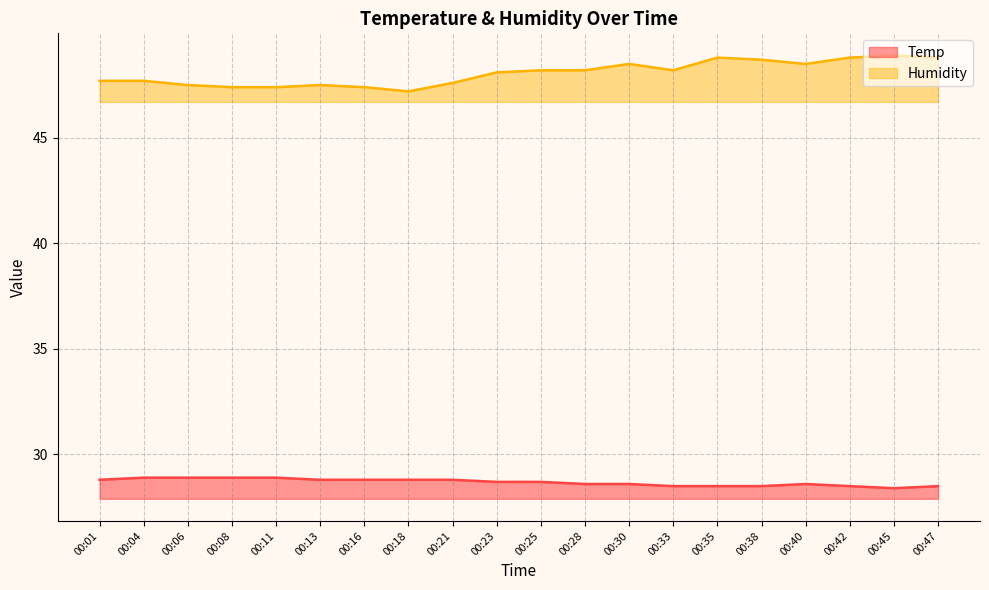

At which label does Temp reach its peak?

00:04